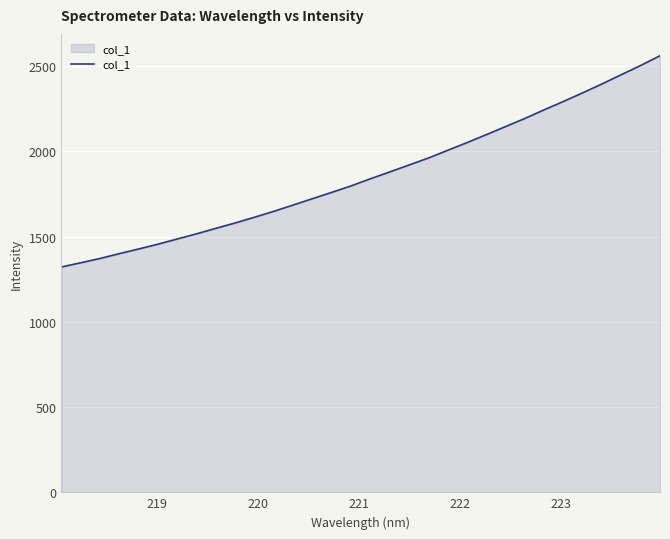

What is the maximum value shown in the chart?

2561.9